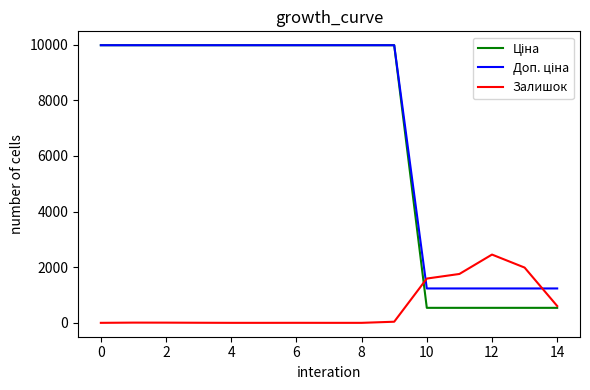

What is the maximum value shown in the chart?

9975.0